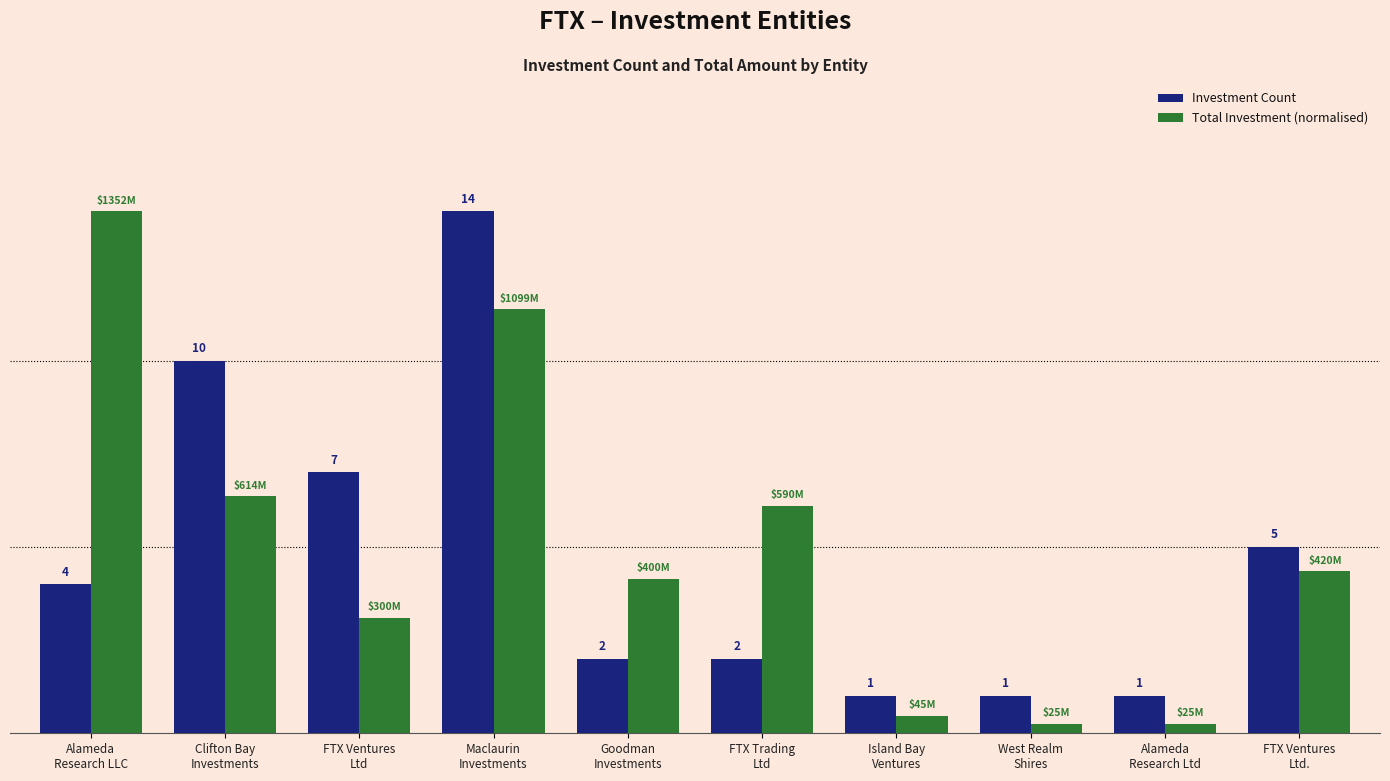

At which category is the sum across all series the highest?

Maclaurin
Investments